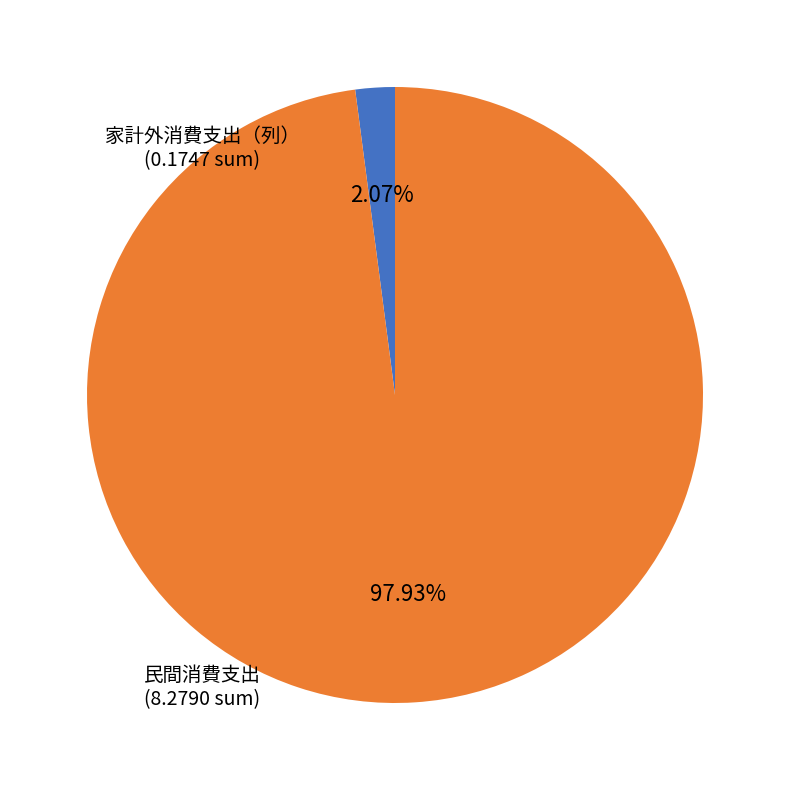

Is 民間消費支出 the majority of the pie?

Yes